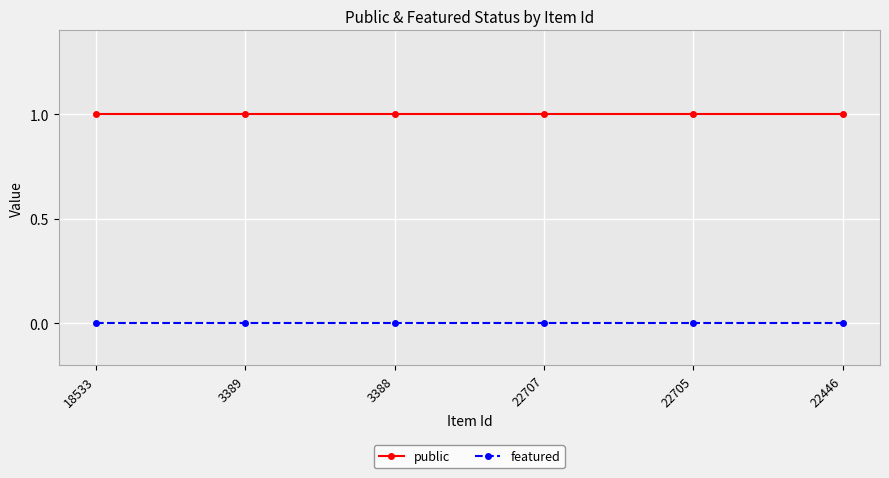

Which series has the largest total across all categories?

public